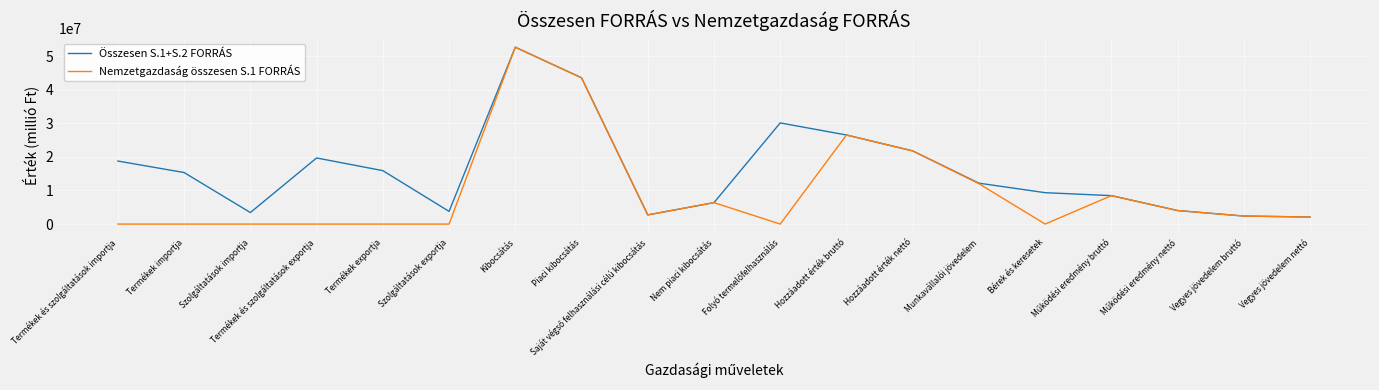

Is it true that Nemzetgazdaság összesen S.1 FORRÁS equals 0 at Szolgáltatások exportja?

True